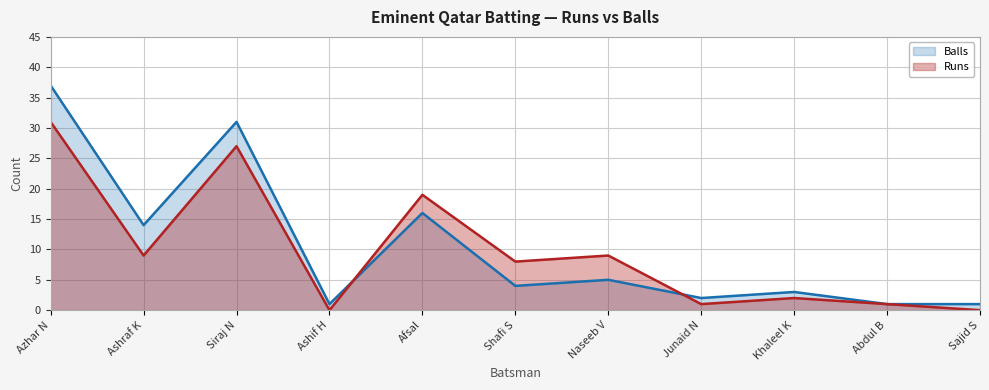

At how many categories does at least one series exceed 31?

1